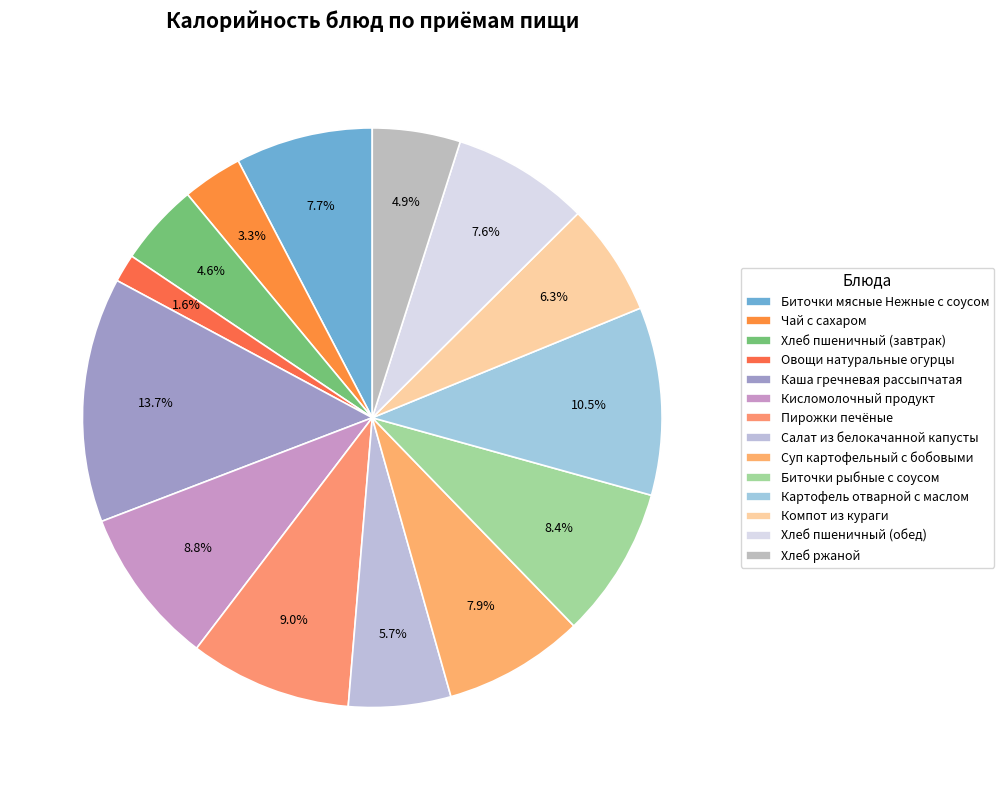

To the nearest percent, what is the average slice percentage?

7%